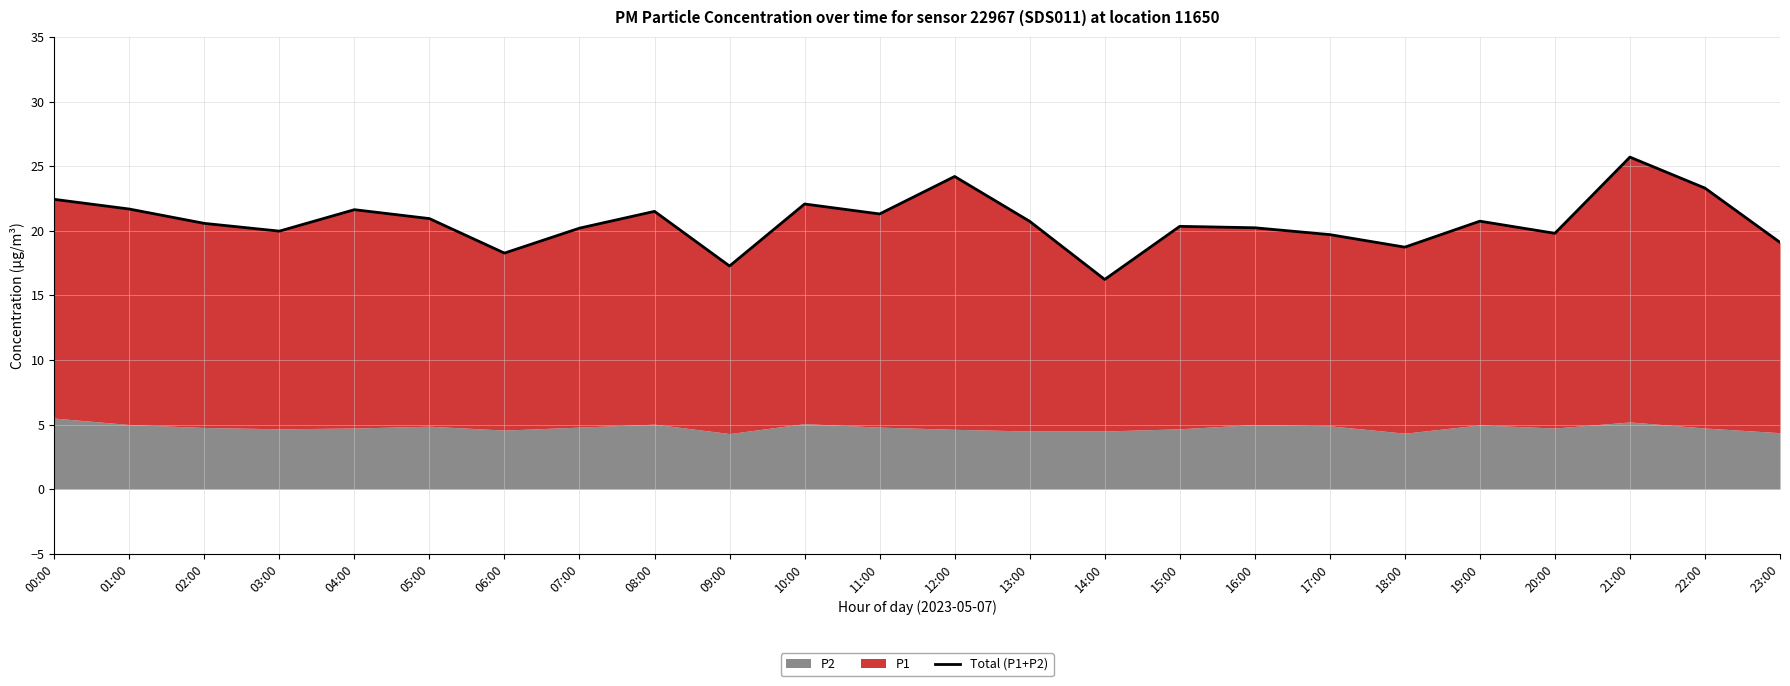

Reading left to right, list all the values displayed in this chart.

22.4	21.7	20.6	20.0	21.6	20.9	18.3	20.2	21.5	17.3	22.1	21.3	24.2	20.7	16.2	20.3	20.2	19.7	18.7	20.7	19.8	25.7	23.3	19.1